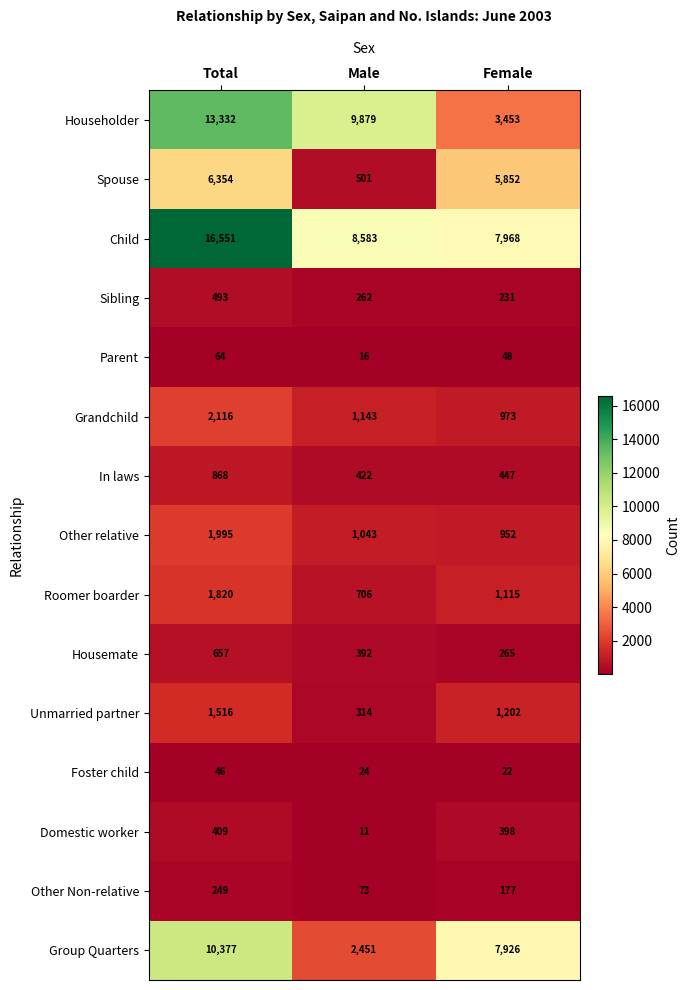

True or false: Group Quarters has a value of 10377 at Total.

True